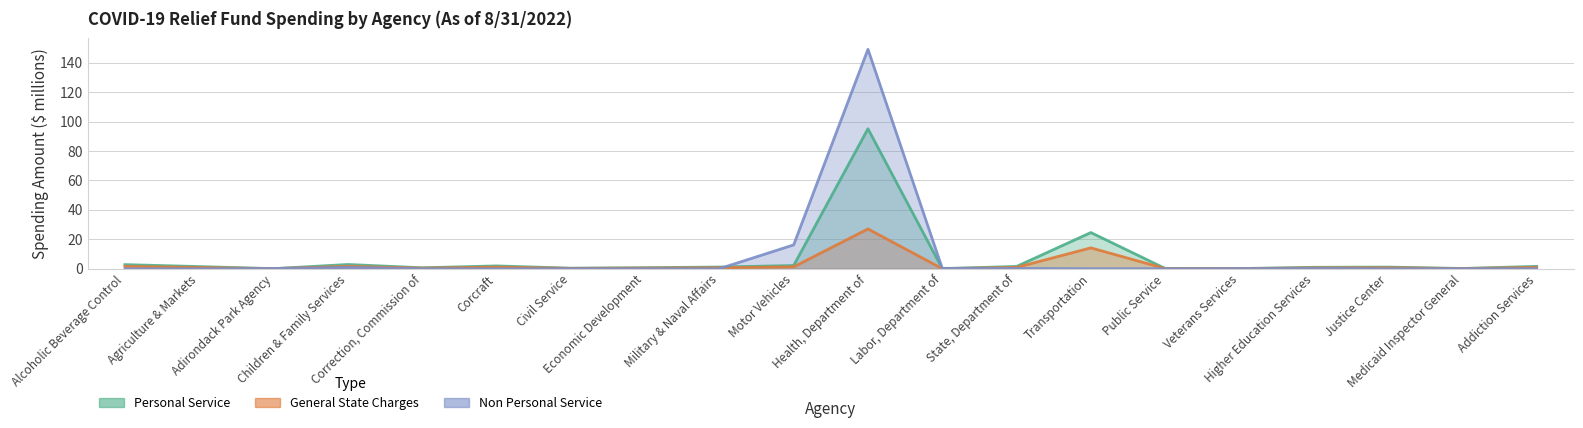

What position from the left is Alcoholic Beverage Control?

1